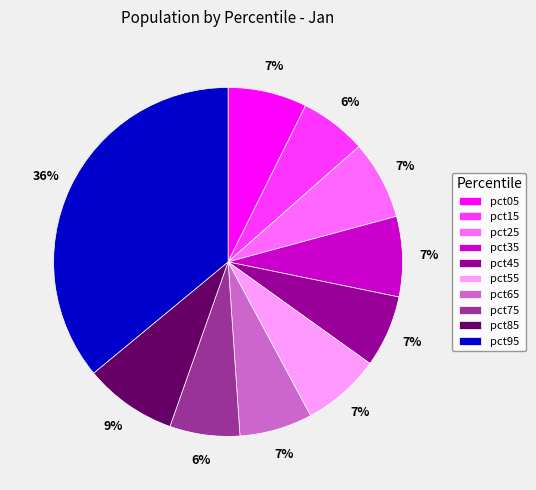

The pct05 slice represents 7% of the pie. True or false?

True